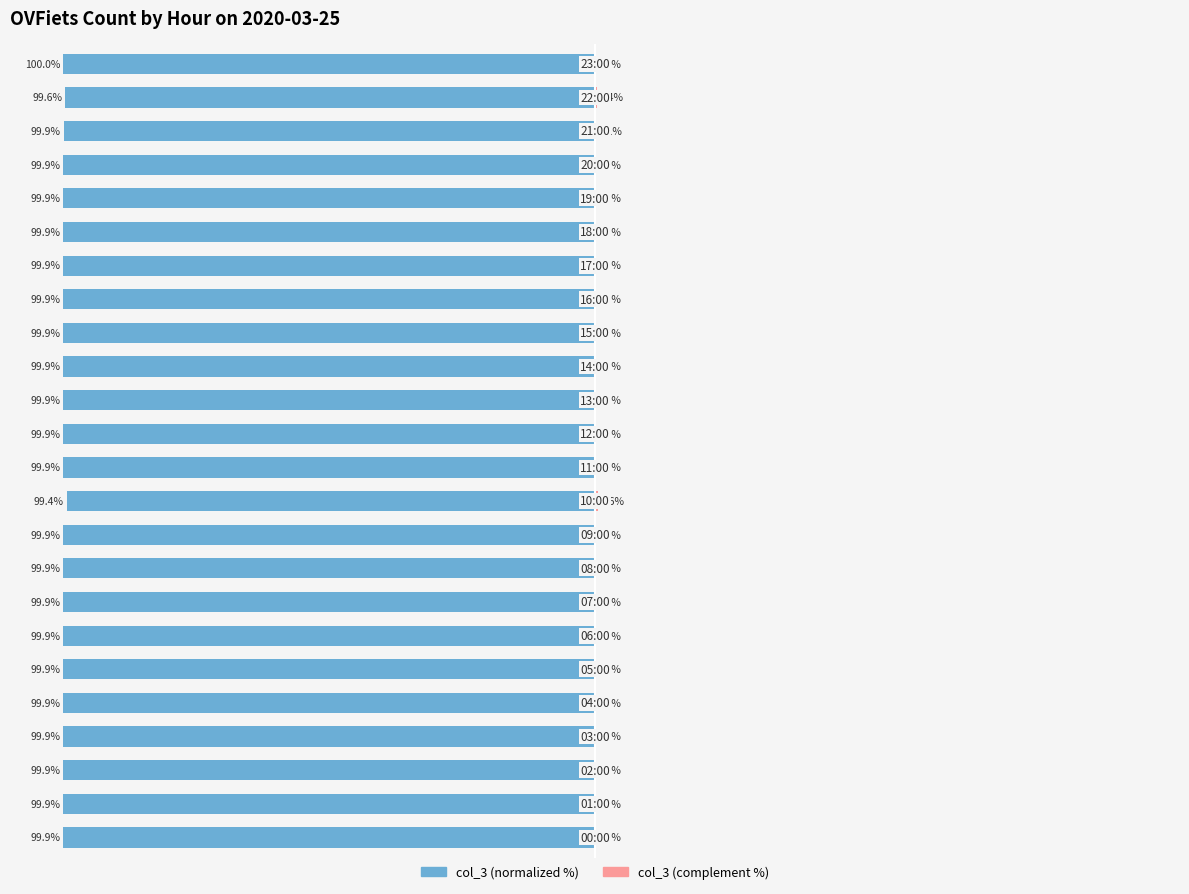

Are the bars horizontal?

Yes